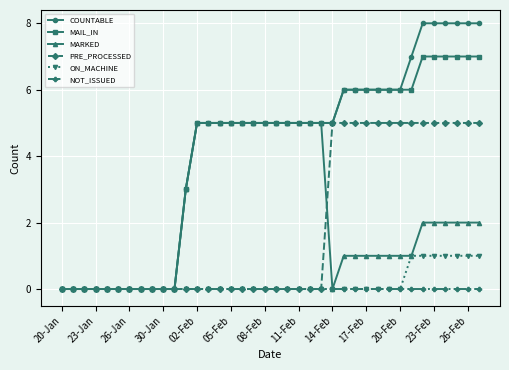

Which series has the widest spread of values?

COUNTABLE